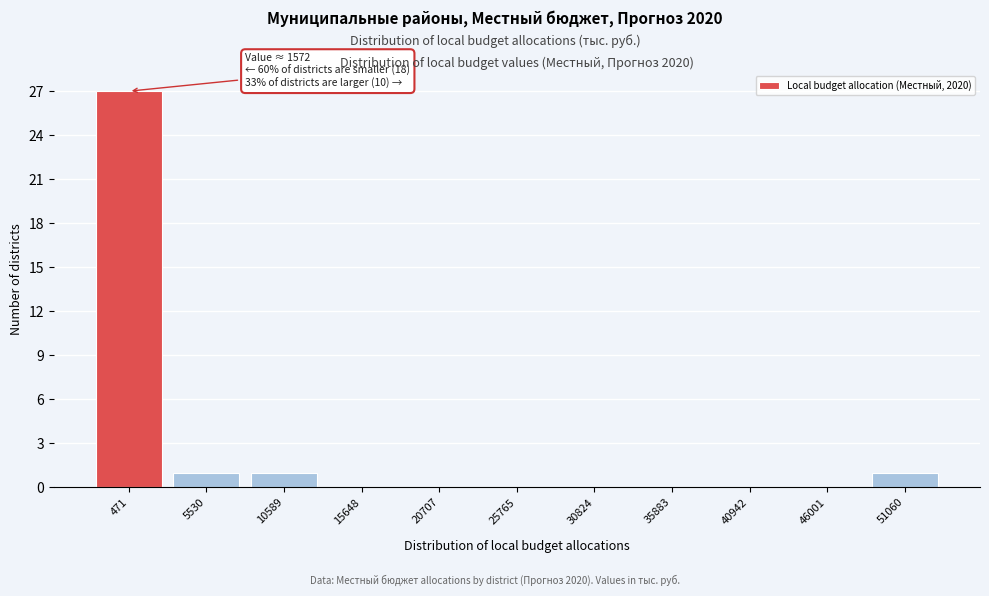

Reading left to right, transcribe all the data shown in this chart.

471=27	5530=1	10589=1	15648=0	20707=0	25765=0	30824=0	35883=0	40942=0	46001=0	51060=1